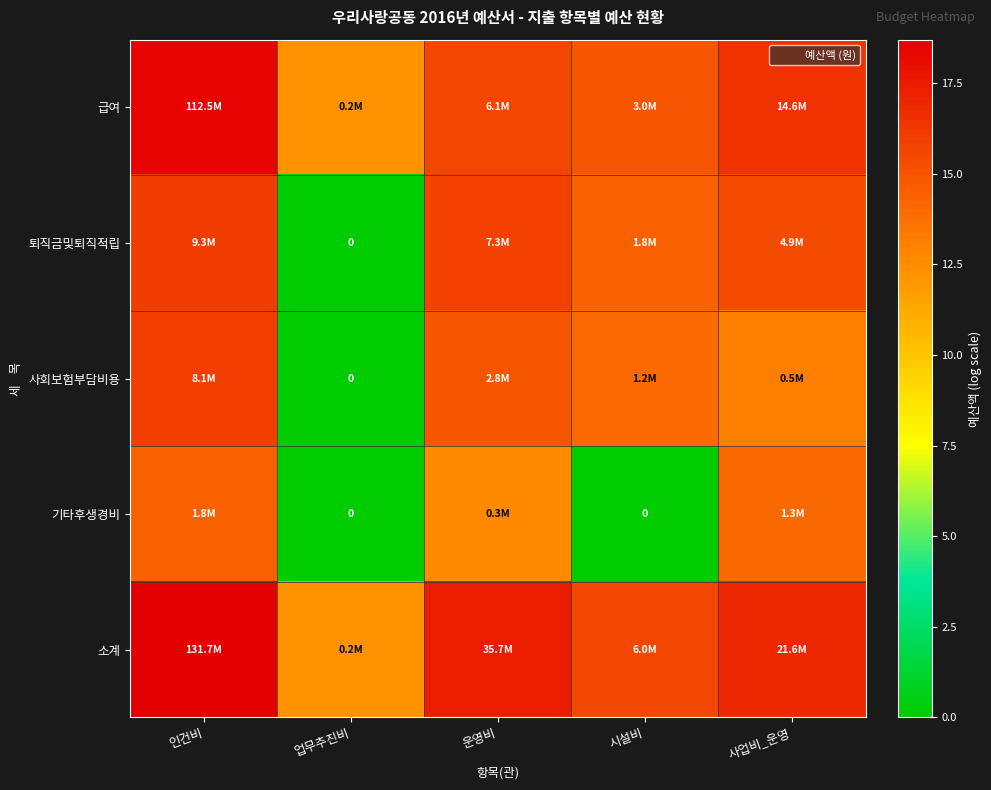

How many distinct data groups are displayed?

5